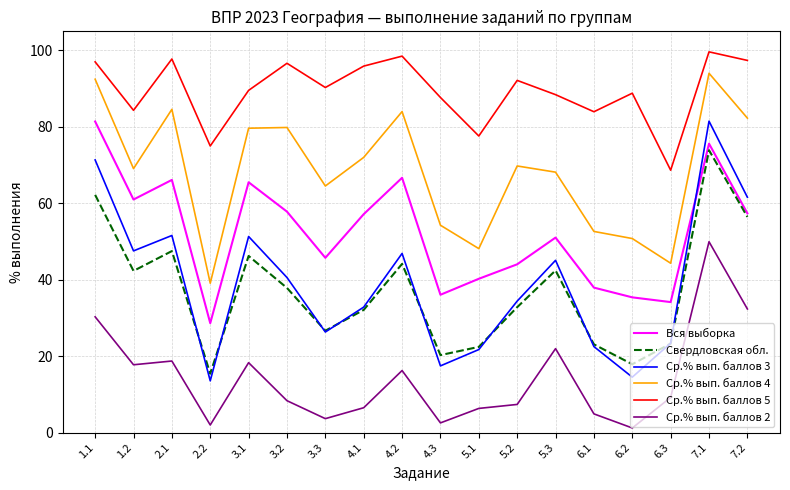

What is the difference between the maximum and minimum values in the Свердловская обл. series?

58.5